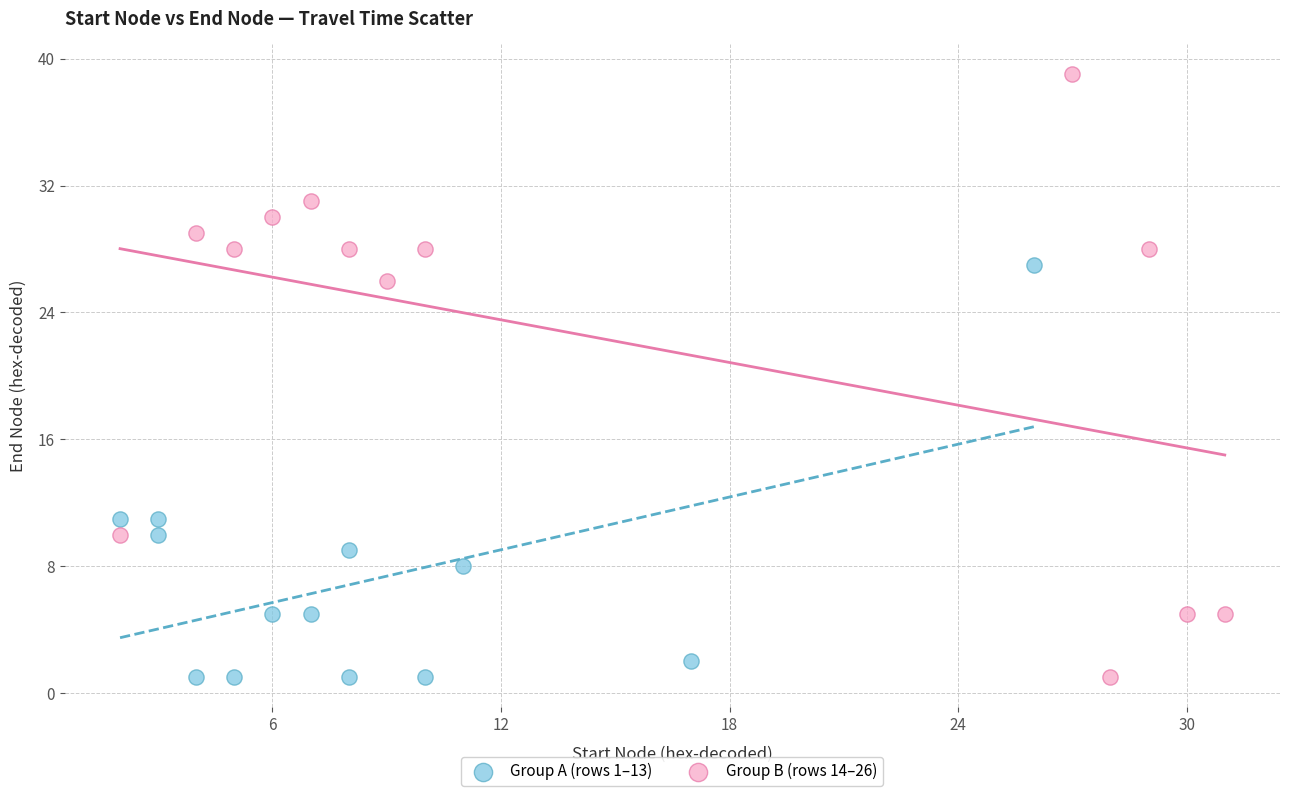

Which series contains the highest Y value?

Group B (rows 14–26)